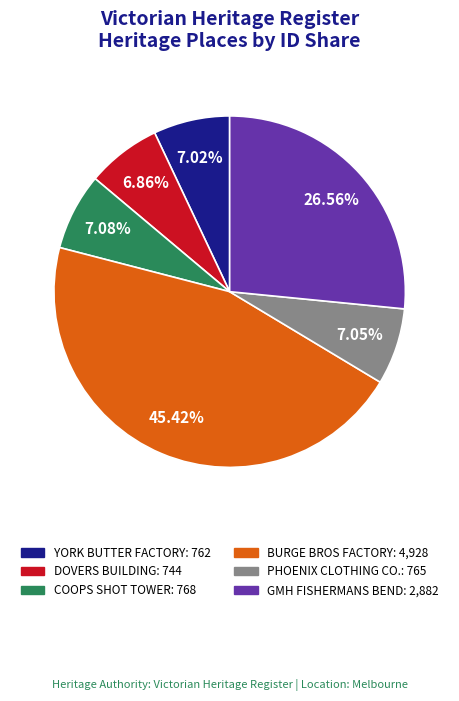

How many segments does this pie chart have?

6